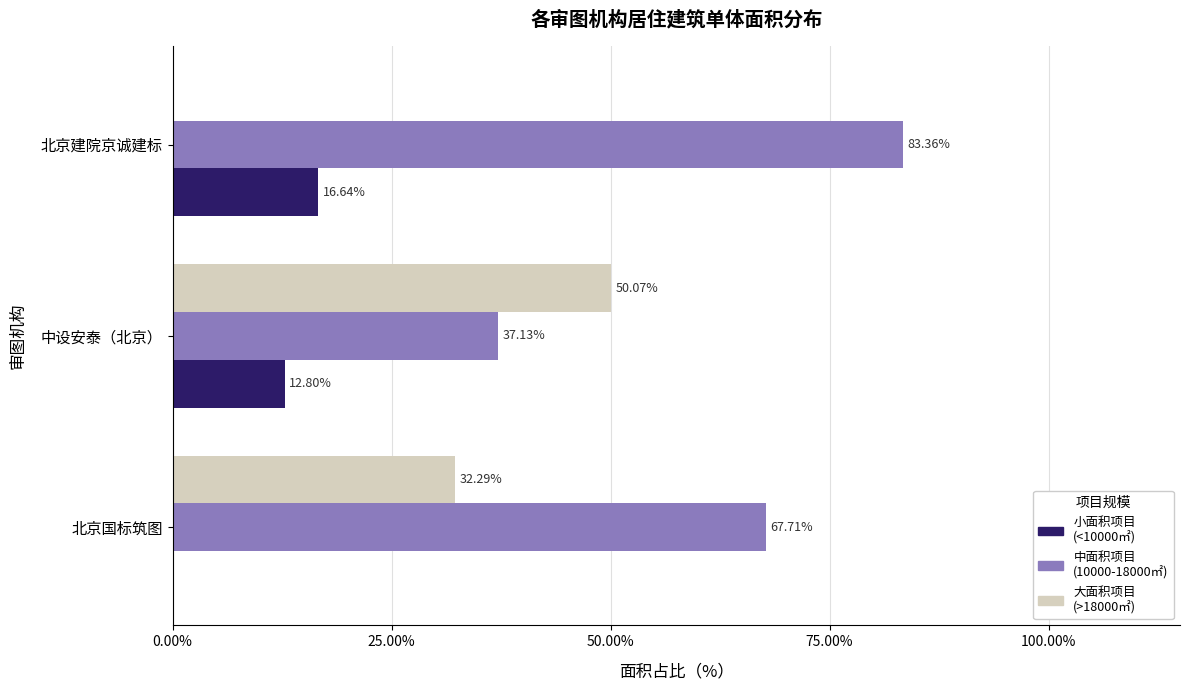

What is the total value across all series at 北京国标筑图?

100.0